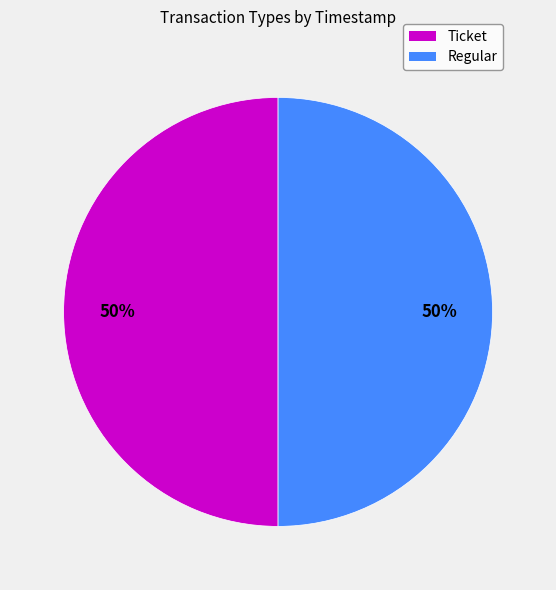

To the nearest percent, what portion does Ticket represent?

50%